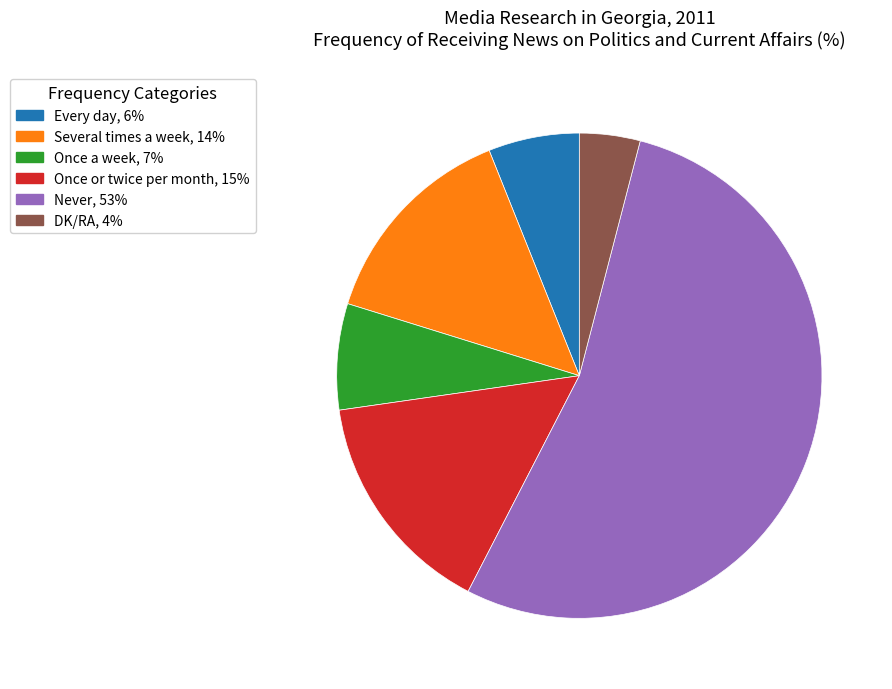

Count the number of slices in the pie.

6